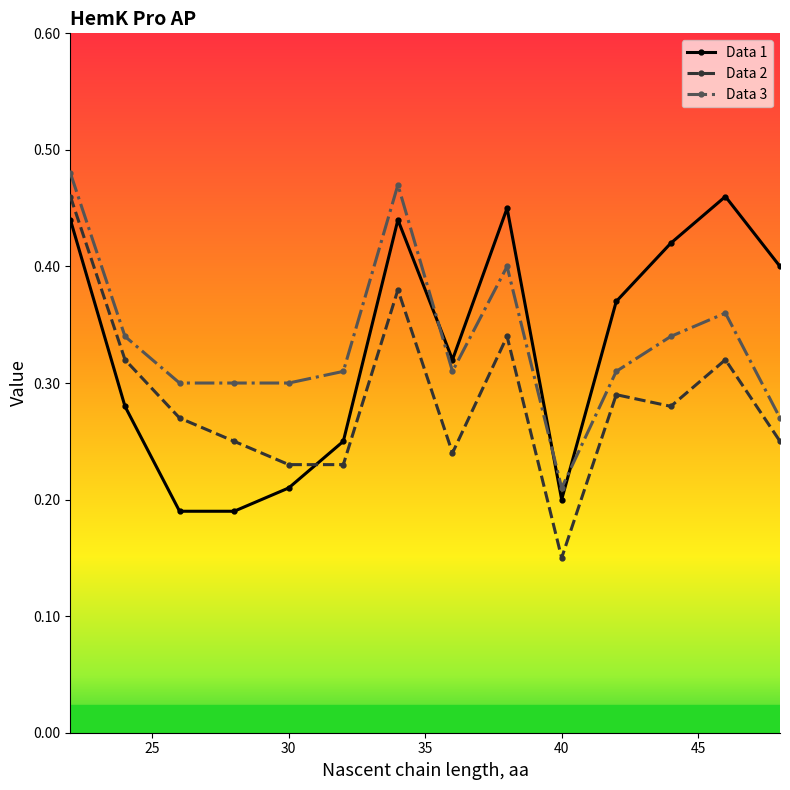

How many interior local peaks does the Data 1 series have?

3